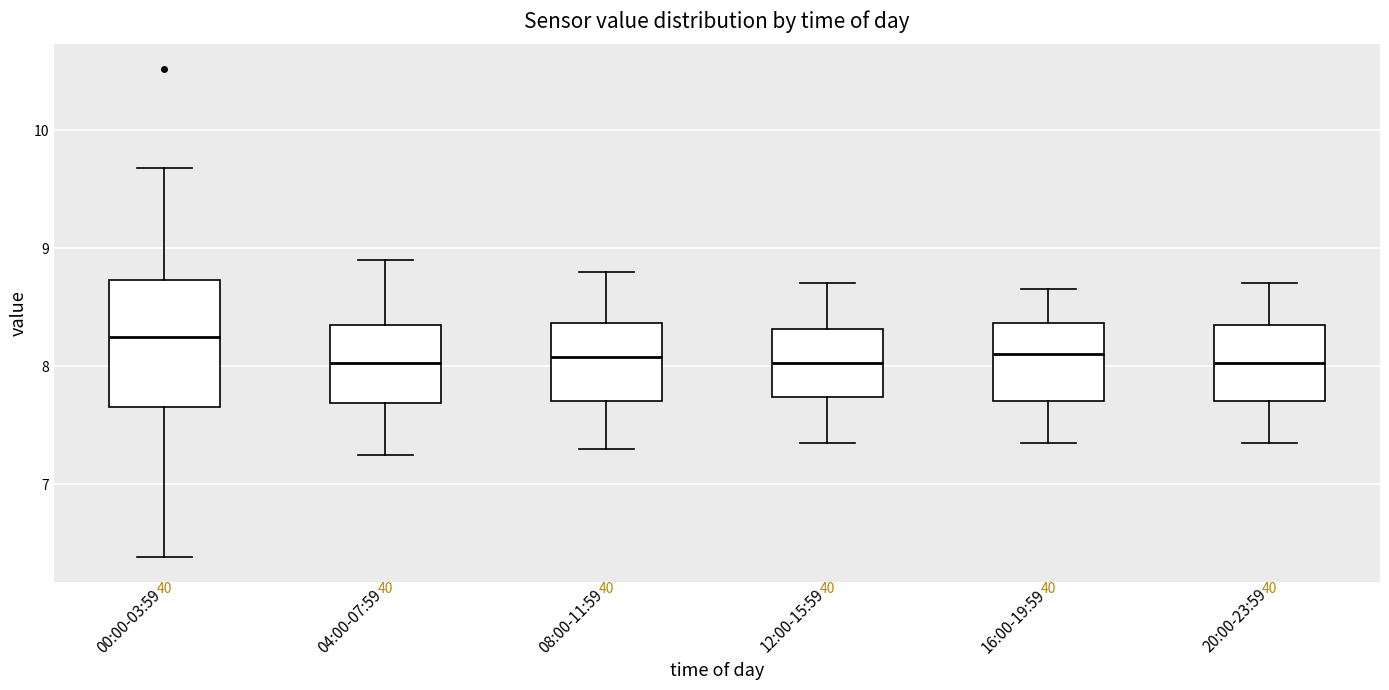

Reading left to right, read every box against the y-axis: the position of its median line, the range the box covers, and the ends of its whiskers. The values are not printed on the chart, so give them approximately, as read against the axis.

00:00-03:59: median 8.3, box 7.7 to 8.7, whiskers 6.4 to 9.7
04:00-07:59: median 8.0, box 7.7 to 8.4, whiskers 7.3 to 8.9
08:00-11:59: median 8.1, box 7.7 to 8.4, whiskers 7.3 to 8.8
12:00-15:59: median 8.0, box 7.7 to 8.3, whiskers 7.4 to 8.7
16:00-19:59: median 8.1, box 7.7 to 8.4, whiskers 7.4 to 8.7
20:00-23:59: median 8.0, box 7.7 to 8.4, whiskers 7.4 to 8.7